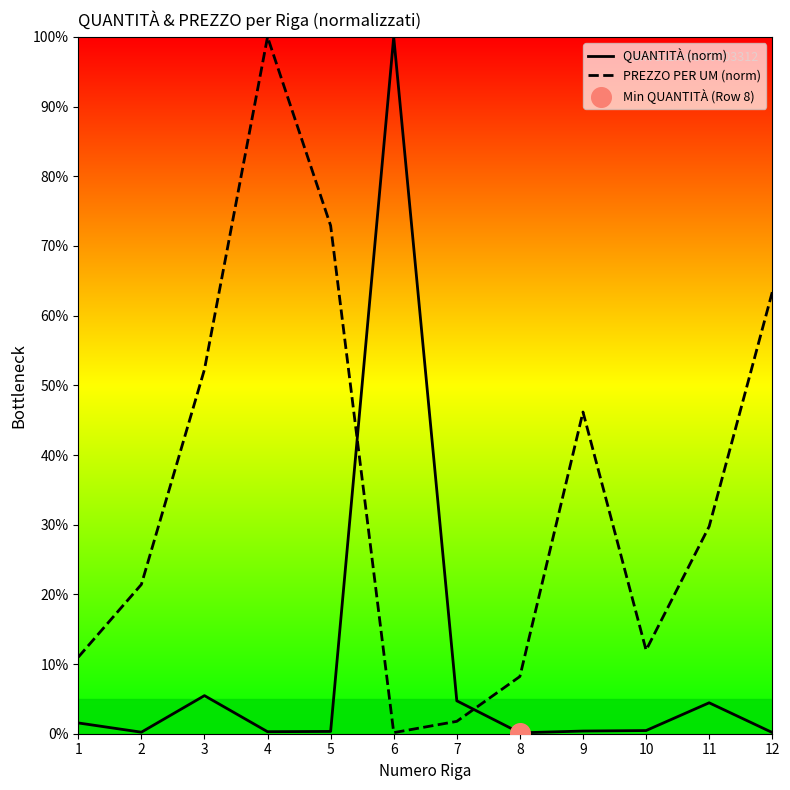

What is the total value across all series at 1?

12.5